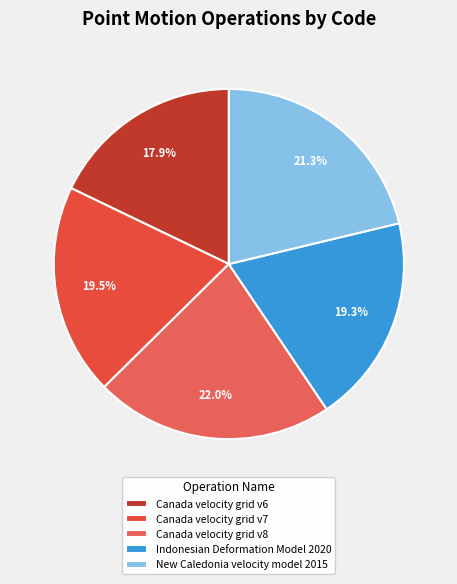

Does any single category account for the majority?

No